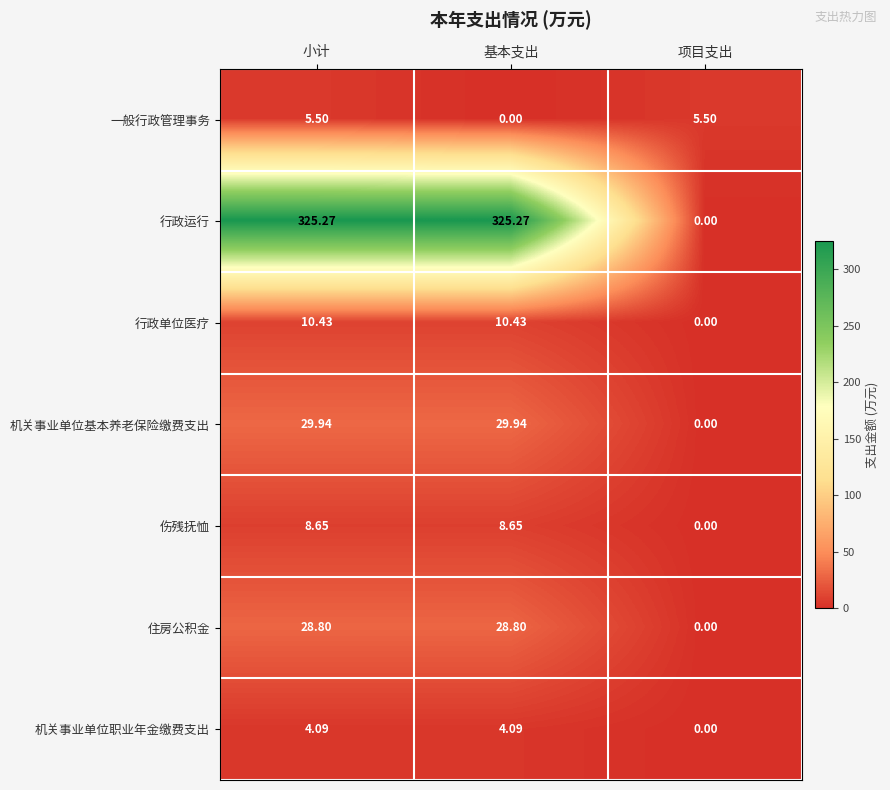

At which label does 机关事业单位职业年金缴费支出 reach its minimum?

项目支出